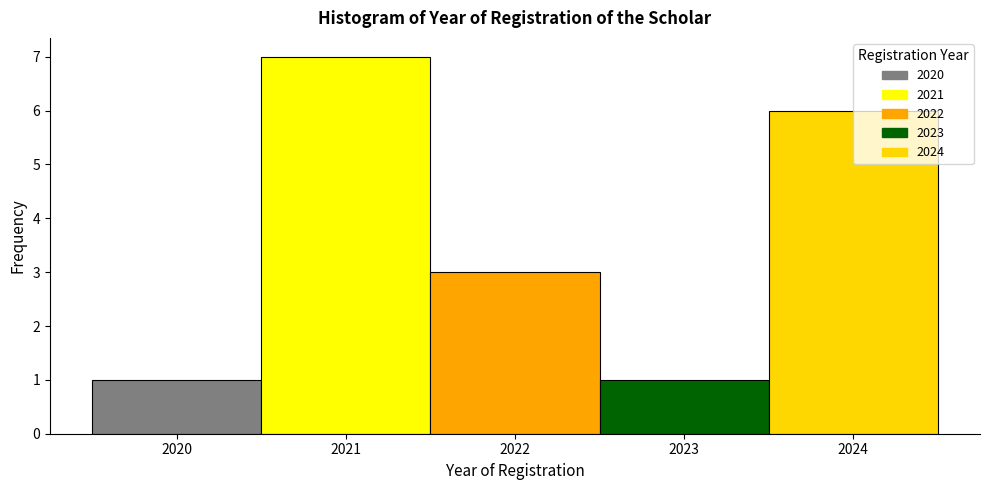

Which range on the x-axis has the tallest bar?

2020.5 to 2021.5